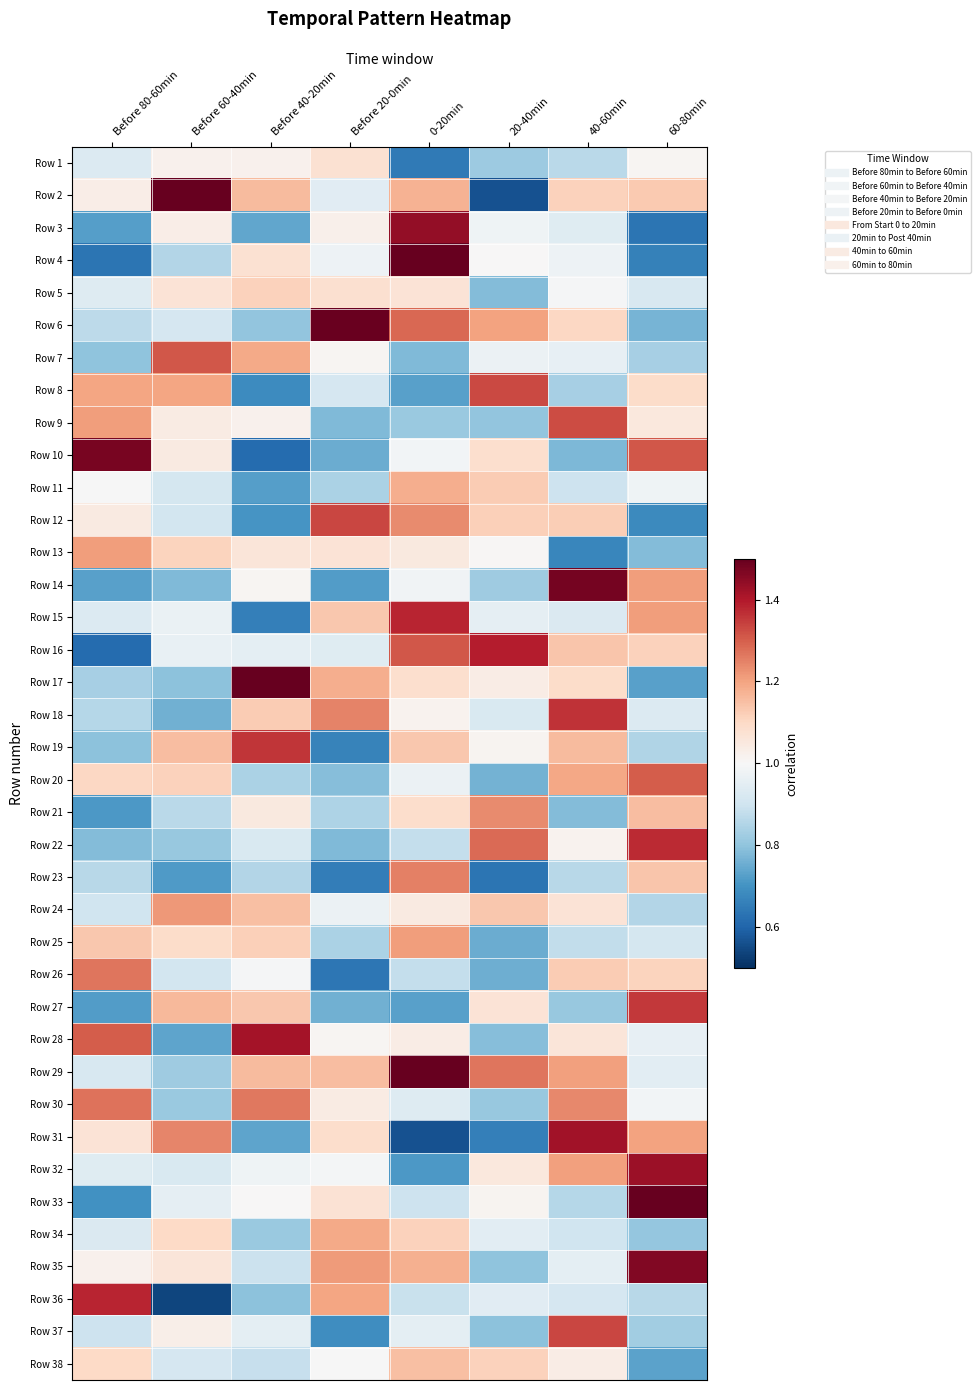

Reading left to right, extract all data points from this chart.

Row 1: Before 80-60min=0.9	Before 60-40min=1.0	Before 40-20min=1.0	Before 20-0min=1.1	0-20min=0.6	20-40min=0.8	40-60min=0.9	60-80min=1.0
Row 2: Before 80-60min=1.0	Before 60-40min=1.5	Before 40-20min=1.2	Before 20-0min=0.9	0-20min=1.2	20-40min=0.6	40-60min=1.1	60-80min=1.1
Row 3: Before 80-60min=0.7	Before 60-40min=1.0	Before 40-20min=0.7	Before 20-0min=1.0	0-20min=1.4	20-40min=1.0	40-60min=0.9	60-80min=0.6
Row 4: Before 80-60min=0.6	Before 60-40min=0.9	Before 40-20min=1.1	Before 20-0min=1.0	0-20min=1.7	20-40min=1.0	40-60min=1.0	60-80min=0.7
Row 5: Before 80-60min=0.9	Before 60-40min=1.1	Before 40-20min=1.1	Before 20-0min=1.1	0-20min=1.1	20-40min=0.8	40-60min=1.0	60-80min=0.9
Row 6: Before 80-60min=0.9	Before 60-40min=0.9	Before 40-20min=0.8	Before 20-0min=1.5	0-20min=1.3	20-40min=1.2	40-60min=1.1	60-80min=0.8
Row 7: Before 80-60min=0.8	Before 60-40min=1.3	Before 40-20min=1.2	Before 20-0min=1.0	0-20min=0.8	20-40min=1.0	40-60min=1.0	60-80min=0.8
Row 8: Before 80-60min=1.2	Before 60-40min=1.2	Before 40-20min=0.7	Before 20-0min=0.9	0-20min=0.7	20-40min=1.3	40-60min=0.8	60-80min=1.1
Row 9: Before 80-60min=1.2	Before 60-40min=1.0	Before 40-20min=1.0	Before 20-0min=0.8	0-20min=0.8	20-40min=0.8	40-60min=1.3	60-80min=1.1
Row 10: Before 80-60min=1.5	Before 60-40min=1.0	Before 40-20min=0.6	Before 20-0min=0.8	0-20min=1.0	20-40min=1.1	40-60min=0.8	60-80min=1.3
Row 11: Before 80-60min=1.0	Before 60-40min=0.9	Before 40-20min=0.7	Before 20-0min=0.8	0-20min=1.2	20-40min=1.1	40-60min=0.9	60-80min=1.0
Row 12: Before 80-60min=1.0	Before 60-40min=0.9	Before 40-20min=0.7	Before 20-0min=1.3	0-20min=1.2	20-40min=1.1	40-60min=1.1	60-80min=0.7
Row 13: Before 80-60min=1.2	Before 60-40min=1.1	Before 40-20min=1.1	Before 20-0min=1.1	0-20min=1.0	20-40min=1.0	40-60min=0.7	60-80min=0.8
Row 14: Before 80-60min=0.7	Before 60-40min=0.8	Before 40-20min=1.0	Before 20-0min=0.7	0-20min=1.0	20-40min=0.8	40-60min=1.5	60-80min=1.2
Row 15: Before 80-60min=0.9	Before 60-40min=1.0	Before 40-20min=0.7	Before 20-0min=1.1	0-20min=1.4	20-40min=1.0	40-60min=0.9	60-80min=1.2
Row 16: Before 80-60min=0.6	Before 60-40min=1.0	Before 40-20min=1.0	Before 20-0min=0.9	0-20min=1.3	20-40min=1.4	40-60min=1.1	60-80min=1.1
Row 17: Before 80-60min=0.8	Before 60-40min=0.8	Before 40-20min=1.6	Before 20-0min=1.2	0-20min=1.1	20-40min=1.0	40-60min=1.1	60-80min=0.7
Row 18: Before 80-60min=0.9	Before 60-40min=0.8	Before 40-20min=1.1	Before 20-0min=1.2	0-20min=1.0	20-40min=0.9	40-60min=1.4	60-80min=0.9
Row 19: Before 80-60min=0.8	Before 60-40min=1.2	Before 40-20min=1.4	Before 20-0min=0.7	0-20min=1.1	20-40min=1.0	40-60min=1.2	60-80min=0.8
Row 20: Before 80-60min=1.1	Before 60-40min=1.1	Before 40-20min=0.8	Before 20-0min=0.8	0-20min=1.0	20-40min=0.8	40-60min=1.2	60-80min=1.3
Row 21: Before 80-60min=0.7	Before 60-40min=0.9	Before 40-20min=1.0	Before 20-0min=0.8	0-20min=1.1	20-40min=1.2	40-60min=0.8	60-80min=1.2
Row 22: Before 80-60min=0.8	Before 60-40min=0.8	Before 40-20min=0.9	Before 20-0min=0.8	0-20min=0.9	20-40min=1.3	40-60min=1.0	60-80min=1.4
Row 23: Before 80-60min=0.9	Before 60-40min=0.7	Before 40-20min=0.9	Before 20-0min=0.7	0-20min=1.3	20-40min=0.6	40-60min=0.9	60-80min=1.1
Row 24: Before 80-60min=0.9	Before 60-40min=1.2	Before 40-20min=1.1	Before 20-0min=1.0	0-20min=1.0	20-40min=1.1	40-60min=1.1	60-80min=0.9
Row 25: Before 80-60min=1.1	Before 60-40min=1.1	Before 40-20min=1.1	Before 20-0min=0.8	0-20min=1.2	20-40min=0.8	40-60min=0.9	60-80min=0.9
Row 26: Before 80-60min=1.3	Before 60-40min=0.9	Before 40-20min=1.0	Before 20-0min=0.6	0-20min=0.9	20-40min=0.8	40-60min=1.1	60-80min=1.1
Row 27: Before 80-60min=0.7	Before 60-40min=1.2	Before 40-20min=1.1	Before 20-0min=0.8	0-20min=0.7	20-40min=1.1	40-60min=0.8	60-80min=1.4
Row 28: Before 80-60min=1.3	Before 60-40min=0.7	Before 40-20min=1.4	Before 20-0min=1.0	0-20min=1.0	20-40min=0.8	40-60min=1.1	60-80min=1.0
Row 29: Before 80-60min=0.9	Before 60-40min=0.8	Before 40-20min=1.2	Before 20-0min=1.2	0-20min=1.6	20-40min=1.3	40-60min=1.2	60-80min=0.9
Row 30: Before 80-60min=1.3	Before 60-40min=0.8	Before 40-20min=1.3	Before 20-0min=1.0	0-20min=0.9	20-40min=0.8	40-60min=1.2	60-80min=1.0
Row 31: Before 80-60min=1.1	Before 60-40min=1.2	Before 40-20min=0.7	Before 20-0min=1.1	0-20min=0.6	20-40min=0.7	40-60min=1.4	60-80min=1.2
Row 32: Before 80-60min=0.9	Before 60-40min=0.9	Before 40-20min=1.0	Before 20-0min=1.0	0-20min=0.7	20-40min=1.1	40-60min=1.2	60-80min=1.4
Row 33: Before 80-60min=0.7	Before 60-40min=1.0	Before 40-20min=1.0	Before 20-0min=1.1	0-20min=0.9	20-40min=1.0	40-60min=0.9	60-80min=1.6
Row 34: Before 80-60min=0.9	Before 60-40min=1.1	Before 40-20min=0.8	Before 20-0min=1.2	0-20min=1.1	20-40min=0.9	40-60min=0.9	60-80min=0.8
Row 35: Before 80-60min=1.0	Before 60-40min=1.1	Before 40-20min=0.9	Before 20-0min=1.2	0-20min=1.2	20-40min=0.8	40-60min=1.0	60-80min=1.5
Row 36: Before 80-60min=1.4	Before 60-40min=0.5	Before 40-20min=0.8	Before 20-0min=1.2	0-20min=0.9	20-40min=0.9	40-60min=0.9	60-80min=0.9
Row 37: Before 80-60min=0.9	Before 60-40min=1.0	Before 40-20min=1.0	Before 20-0min=0.7	0-20min=1.0	20-40min=0.8	40-60min=1.3	60-80min=0.8
Row 38: Before 80-60min=1.1	Before 60-40min=0.9	Before 40-20min=0.9	Before 20-0min=1.0	0-20min=1.2	20-40min=1.1	40-60min=1.0	60-80min=0.7